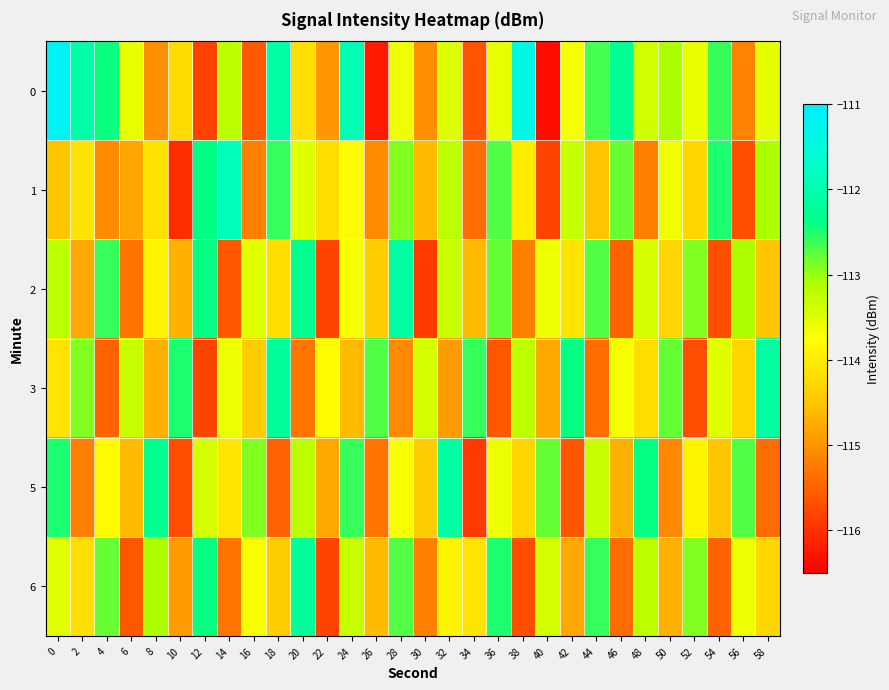

What is the total value across all series at 12?

-682.2